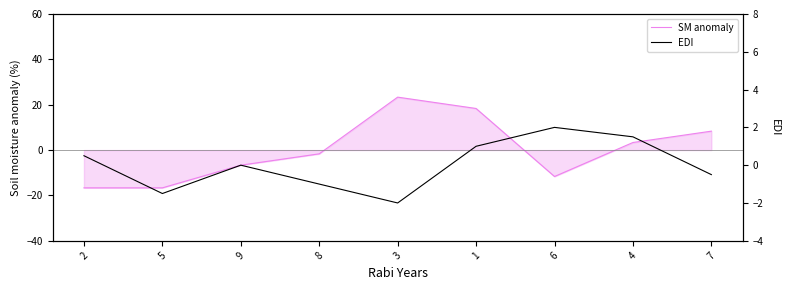

Where do EDI and SM anomaly first cross each other?

8 and 3